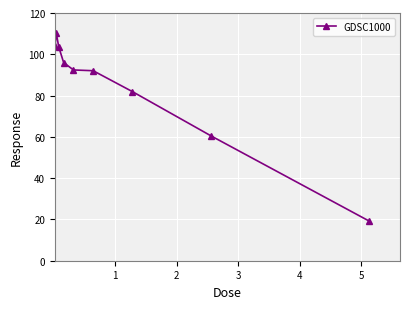

Count the number of categories in the chart.

9